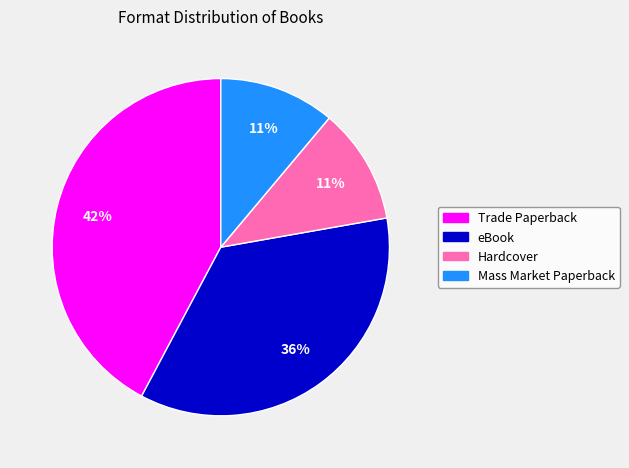

Which has a higher value, Trade Paperback or Mass Market Paperback?

Trade Paperback